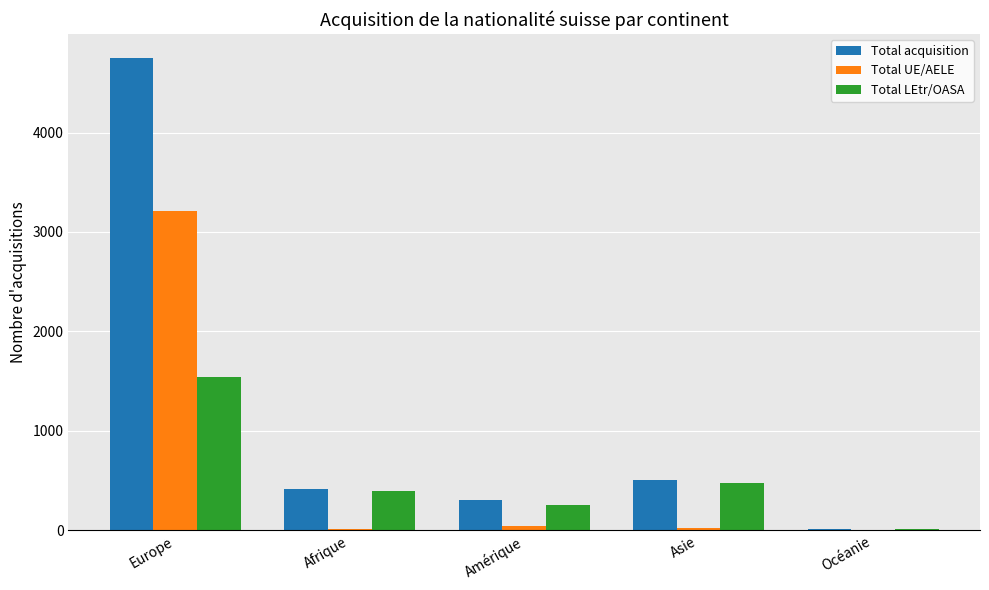

At which label is Total acquisition closest to 2384?

Asie